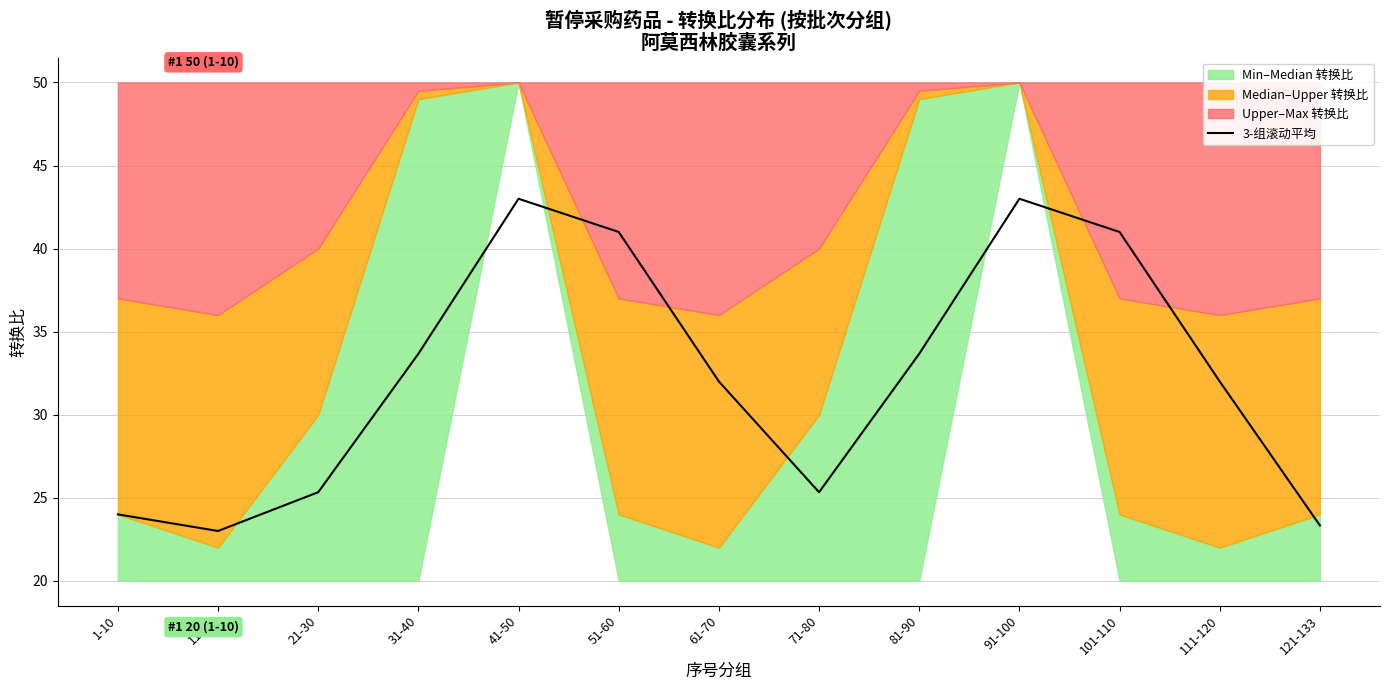

Reading left to right, extract all data points from this chart.

1-10=24.0	11-20=23.0	21-30=25.3	31-40=33.7	41-50=43.0	51-60=41.0	61-70=32.0	71-80=25.3	81-90=33.7	91-100=43.0	101-110=41.0	111-120=32.0	121-133=23.3